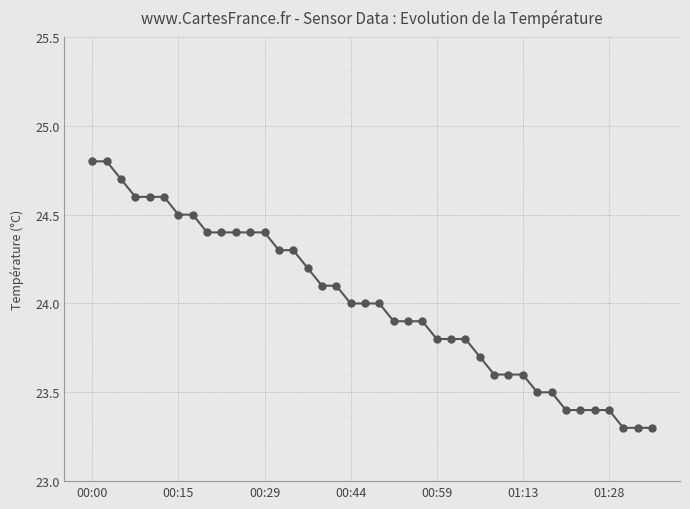

Reading left to right, transcribe all the data shown in this chart.

24.8	24.8	24.7	24.6	24.6	24.6	24.5	24.5	24.4	24.4	24.4	24.4	24.4	24.3	24.3	24.2	24.1	24.1	24.0	24.0	24.0	23.9	23.9	23.9	23.8	23.8	23.8	23.7	23.6	23.6	23.6	23.5	23.5	23.4	23.4	23.4	23.4	23.3	23.3	23.3